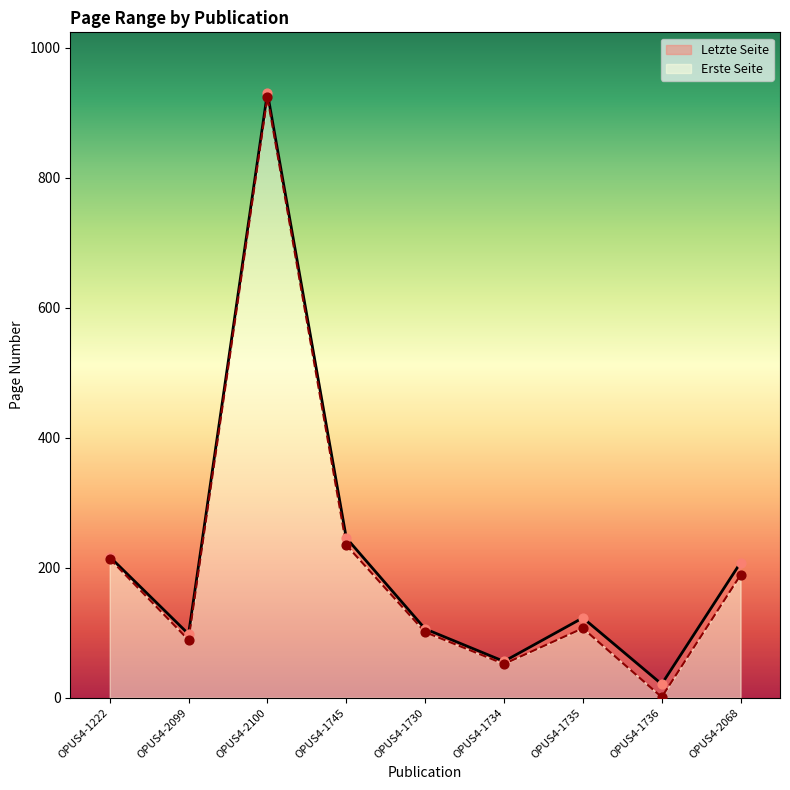

At how many categories does at least one series exceed 242?

2